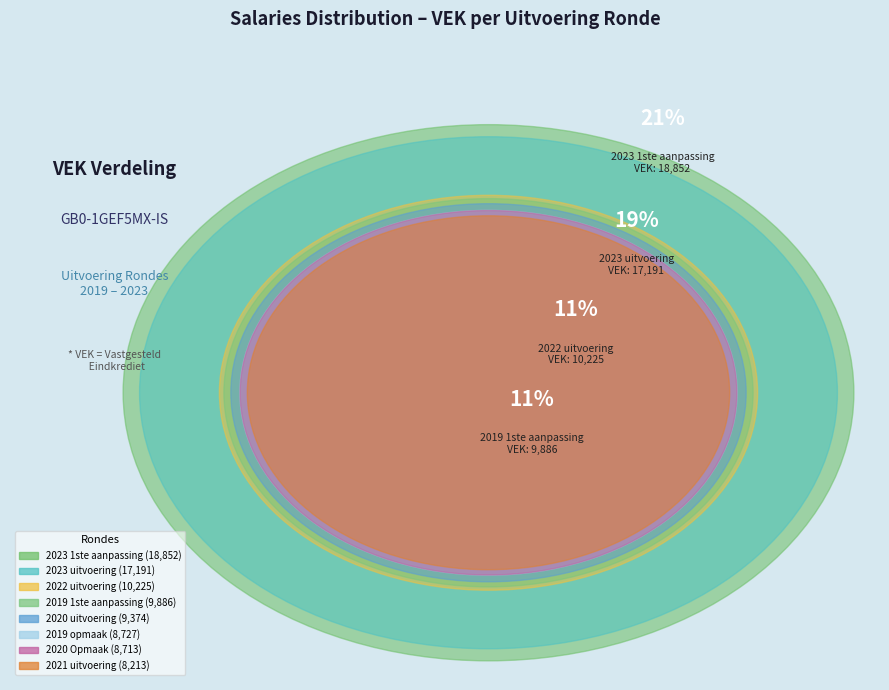

Between 2022 uitvoering and 2019 1ste aanpassing, which is larger?

2022 uitvoering